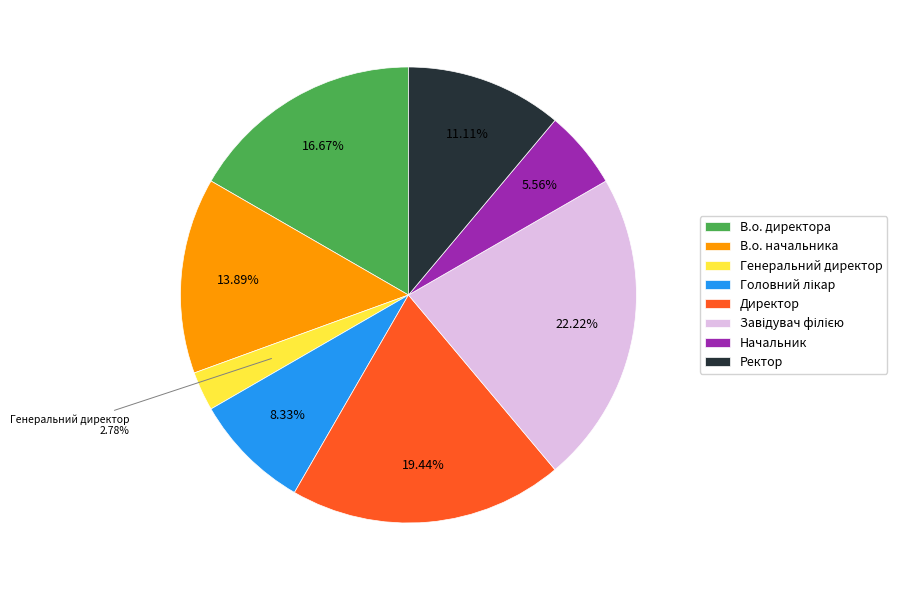

To the nearest percent, what is the difference between the largest and smallest slice percentages?

19%